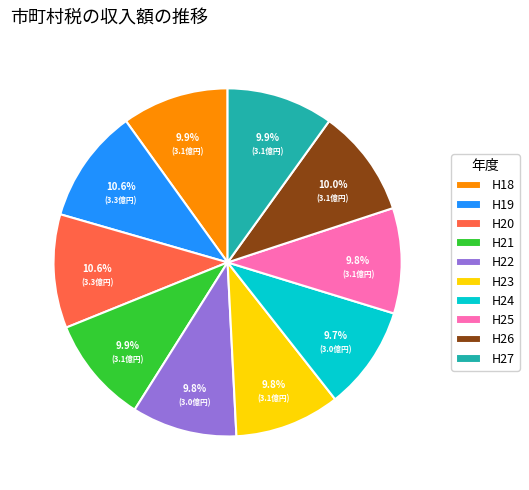

Is there any slice that represents more than half of the pie?

No